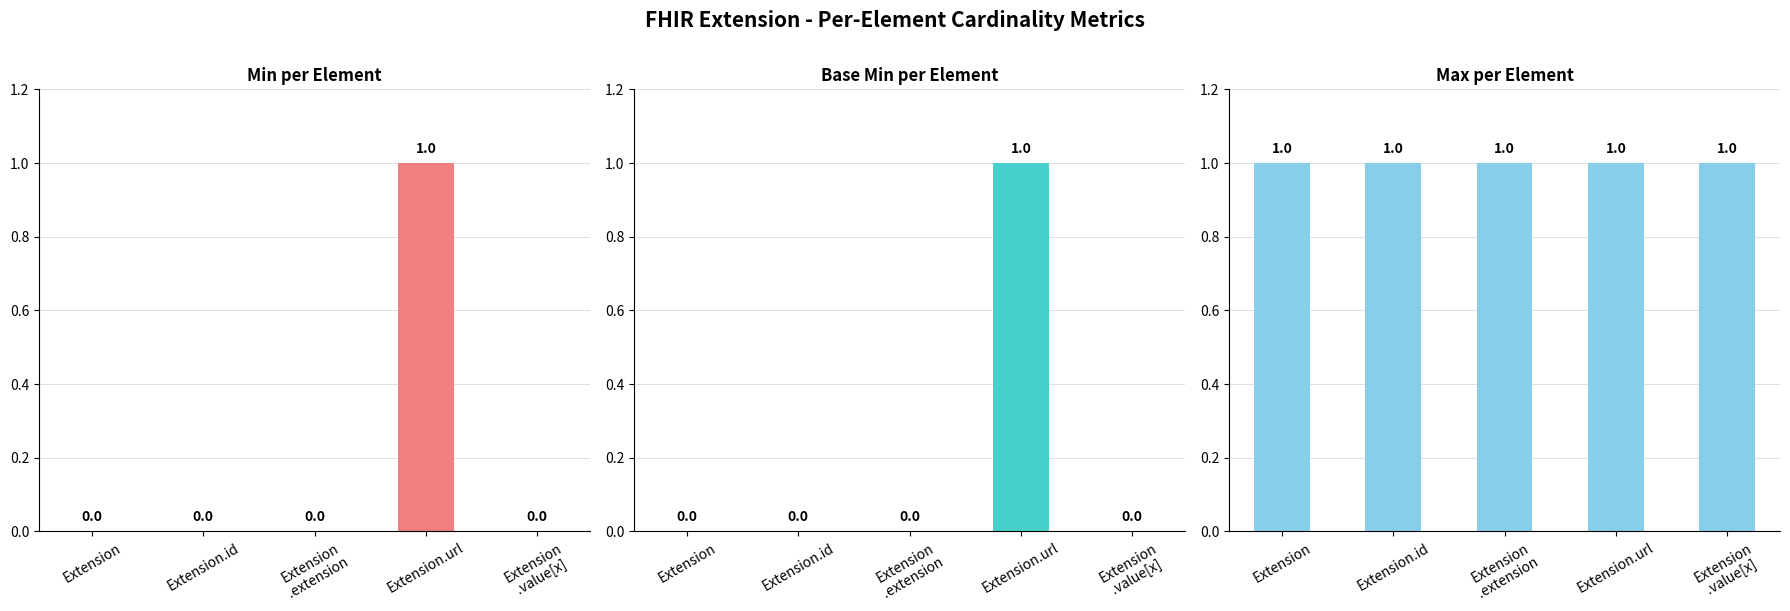

Are the bars horizontal?

No